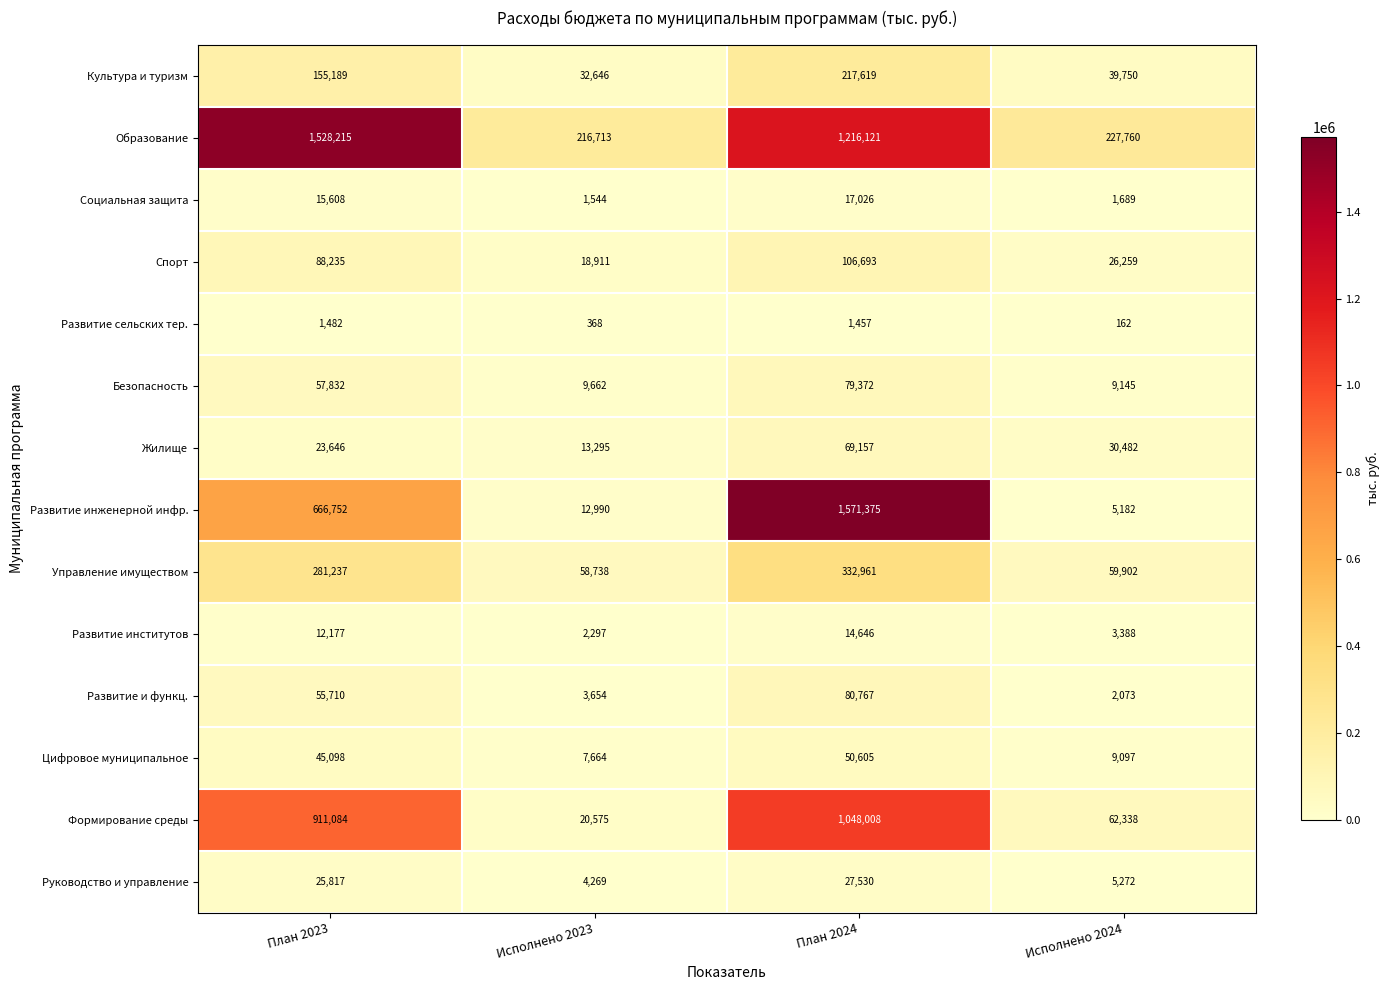

What is the spread (max minus min) of values at Исполнено 2024?

227598